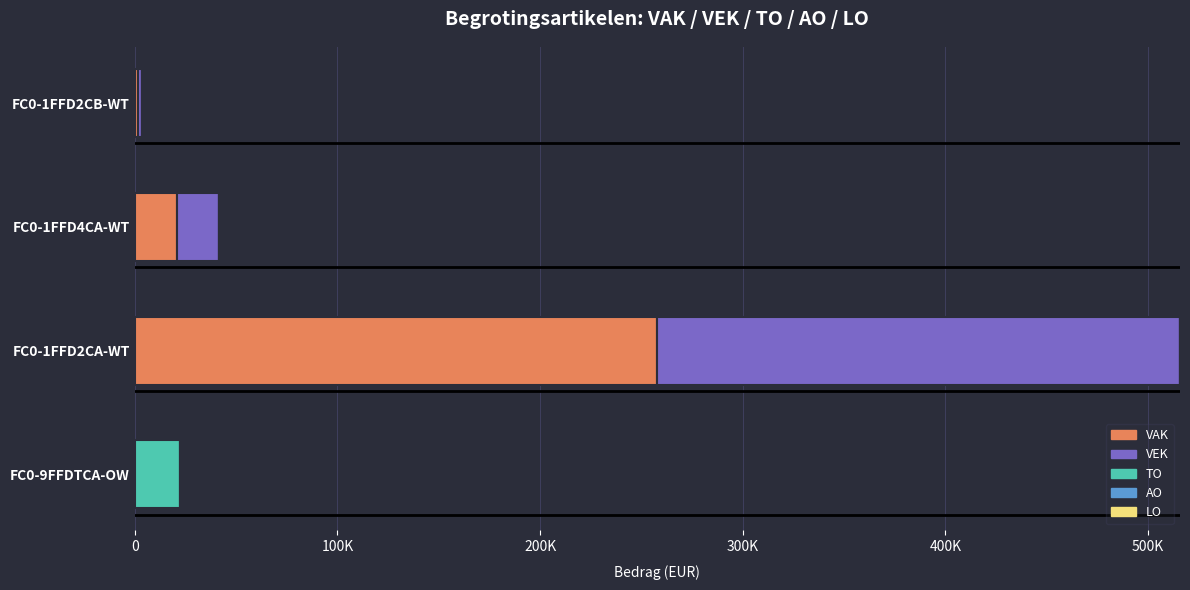

Which series has the largest total across all categories?

VAK